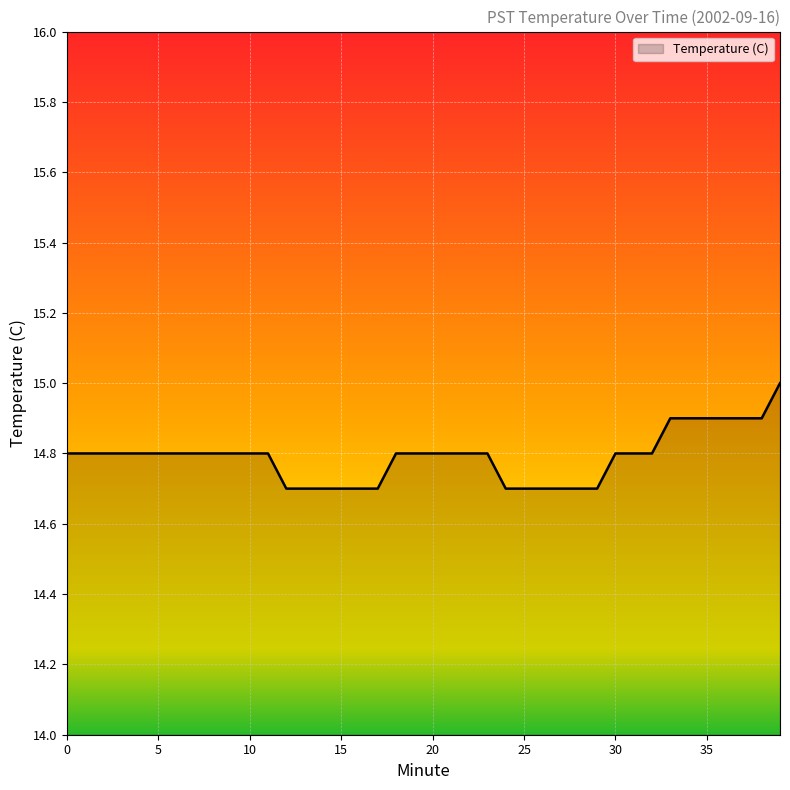

What is the minimum value shown in the chart?

14.7